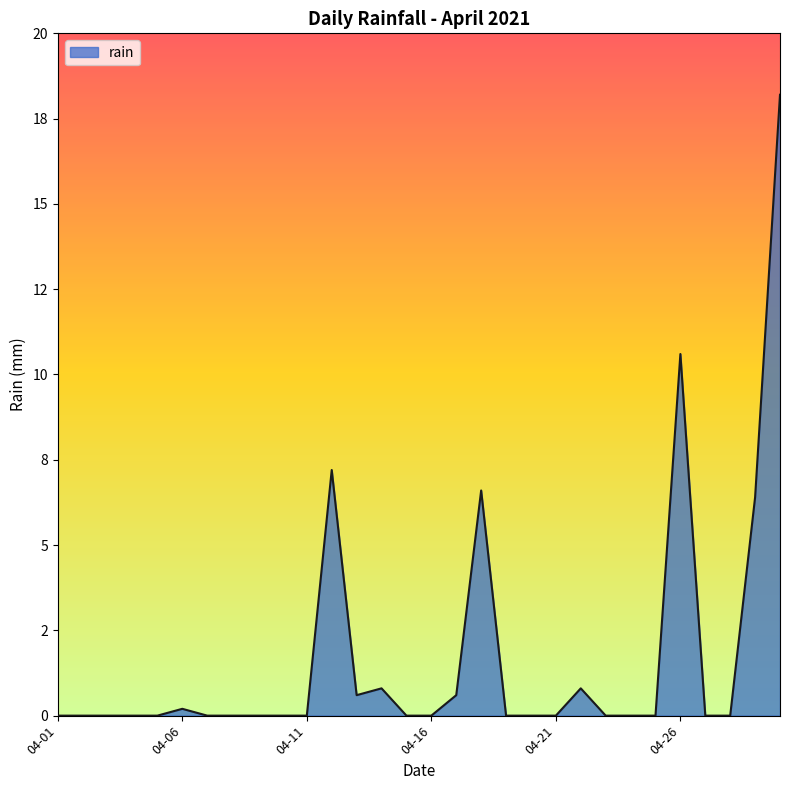

Which label corresponds to the smallest value in the chart?

04-01